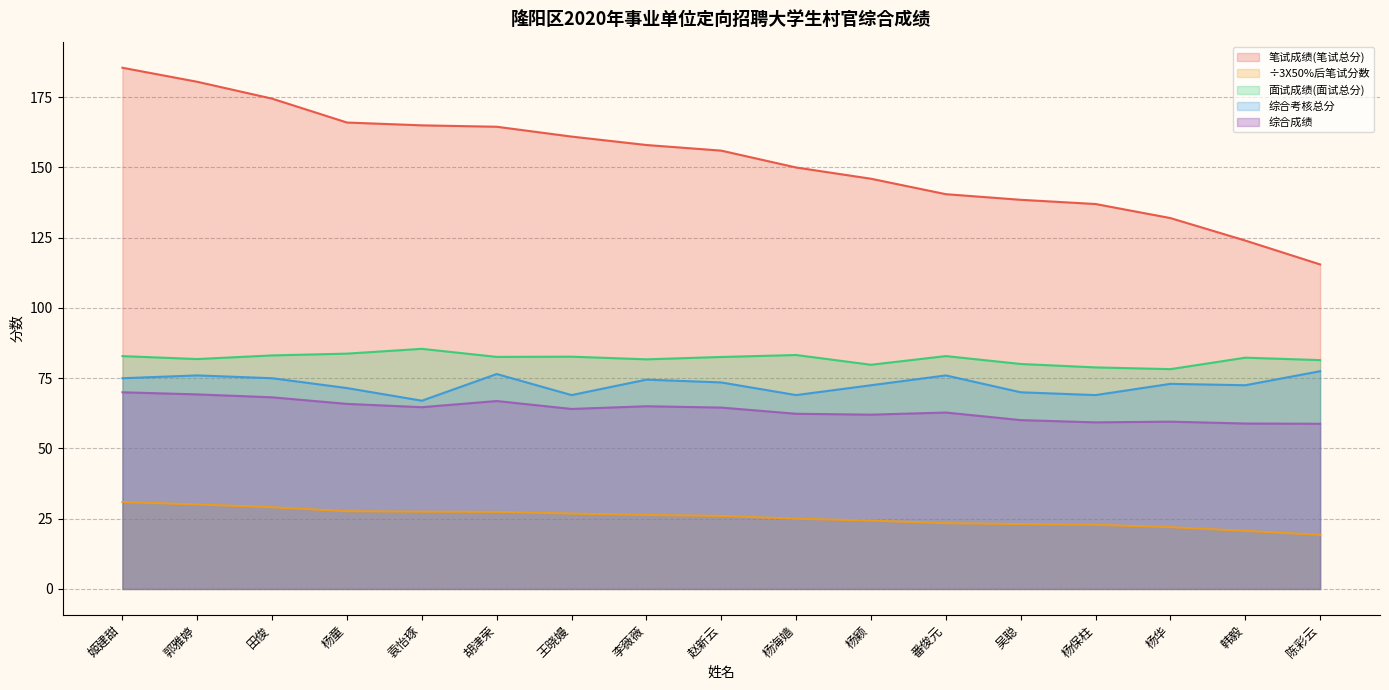

What is the label of the 4th point from the left?

杨童